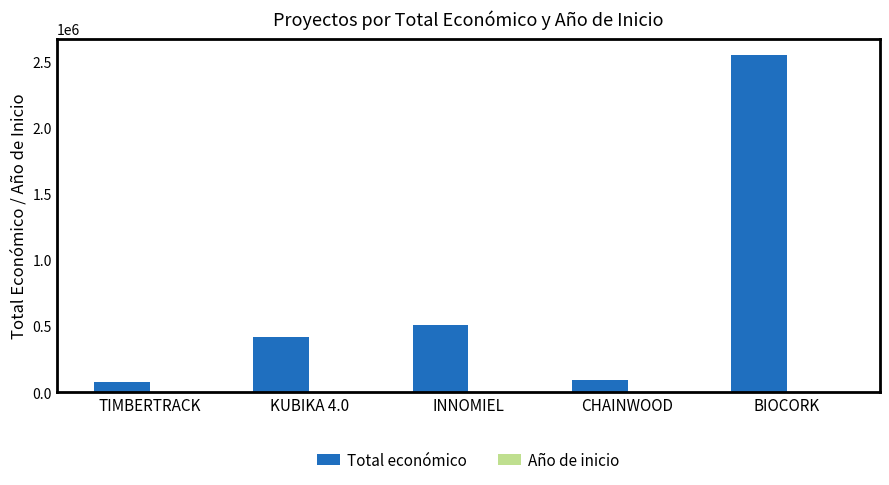

Which category has the highest value across all series?

BIOCORK